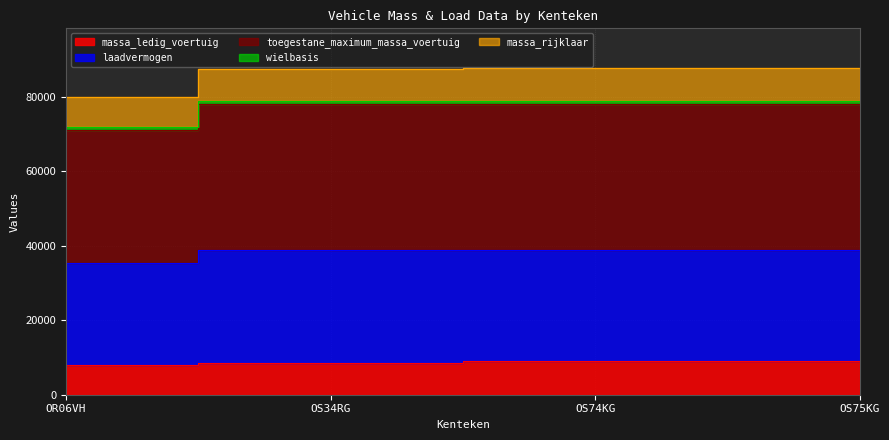

At which category does the chart reach its minimum across all series?

OR06VH